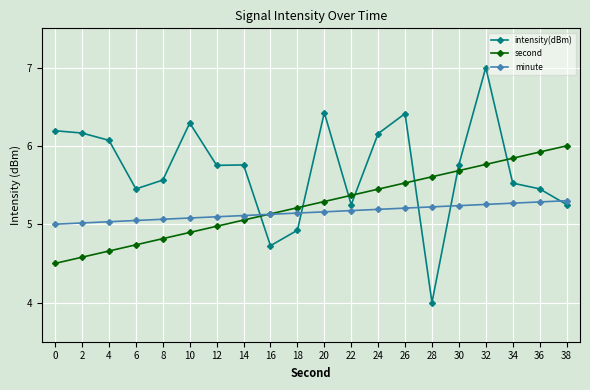

How many data points in second are less than 5?

7